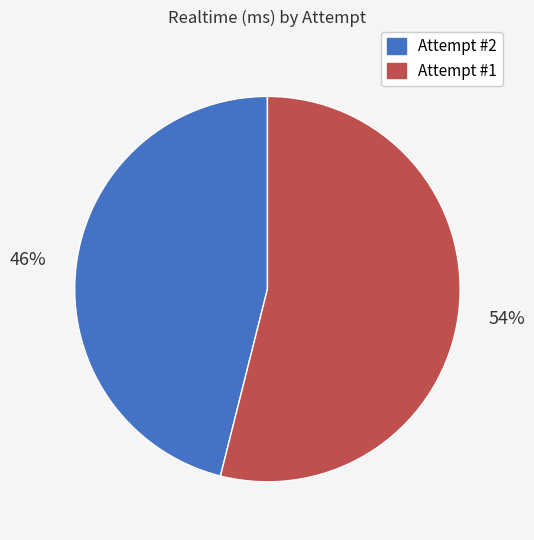

What is the largest slice in the pie chart?

Attempt #1